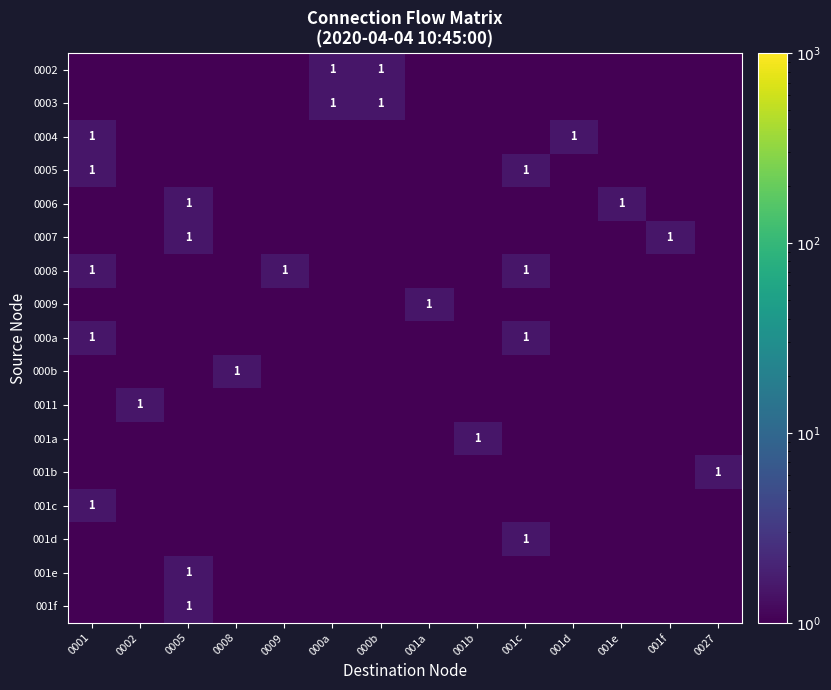

List the labels in order of 0007 value, largest first.

0005, 001f, 0001, 0002, 0008, 0009, 000a, 000b, 001a, 001b, 001c, 001d, 001e, 0027